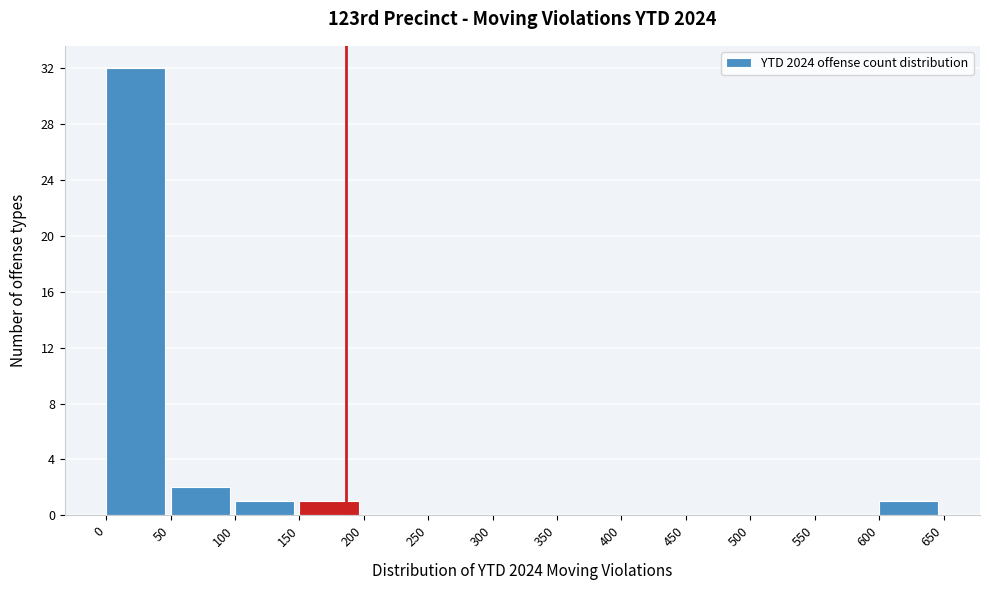

Reading left to right, list every bar in this chart as the range it spans on the x-axis followed by its height. The values are not printed on the chart, so give them approximately, as read against the axis.

0 to 50: 32
50 to 100: 2
100 to 150: 1
150 to 200: 1
200 to 250: 0
250 to 300: 0
300 to 350: 0
350 to 400: 0
400 to 450: 0
450 to 500: 0
500 to 550: 0
550 to 600: 0
600 to 650: 1